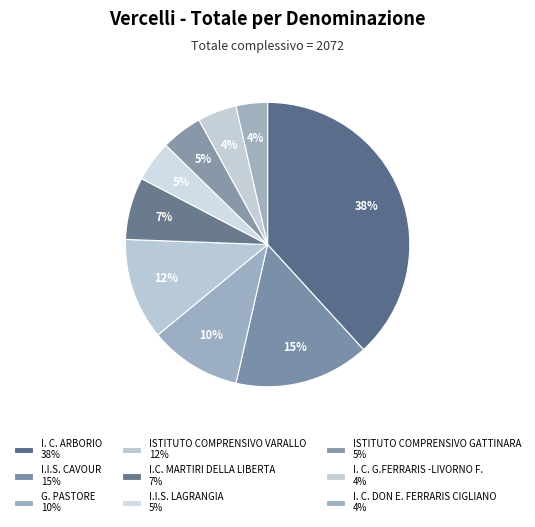

Count the number of slices in the pie.

9